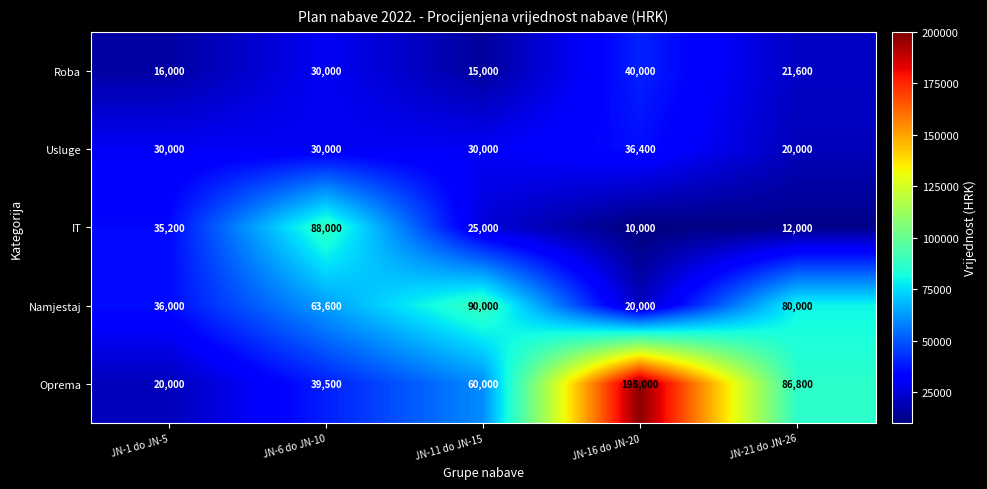

Reading right to left, extract all data points from this chart.

Roba: JN-21 do JN-26=21600	JN-16 do JN-20=40000	JN-11 do JN-15=15000	JN-6 do JN-10=30000	JN-1 do JN-5=16000
Usluge: JN-21 do JN-26=20000	JN-16 do JN-20=36400	JN-11 do JN-15=30000	JN-6 do JN-10=30000	JN-1 do JN-5=30000
IT: JN-21 do JN-26=12000	JN-16 do JN-20=10000	JN-11 do JN-15=25000	JN-6 do JN-10=88000	JN-1 do JN-5=35200
Namjestaj: JN-21 do JN-26=80000	JN-16 do JN-20=20000	JN-11 do JN-15=90000	JN-6 do JN-10=63600	JN-1 do JN-5=36000
Oprema: JN-21 do JN-26=86800	JN-16 do JN-20=198000	JN-11 do JN-15=60000	JN-6 do JN-10=39500	JN-1 do JN-5=20000